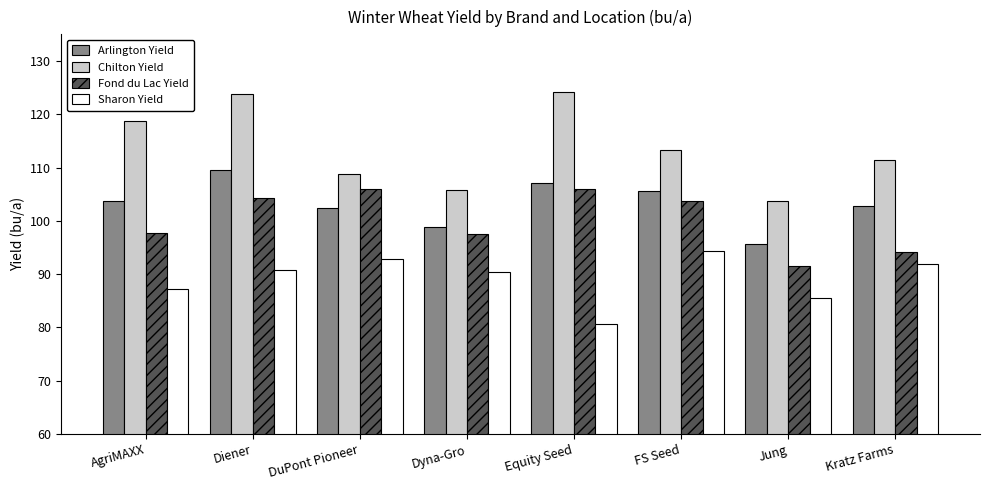

What is the average value of the Sharon Yield series?

89.2